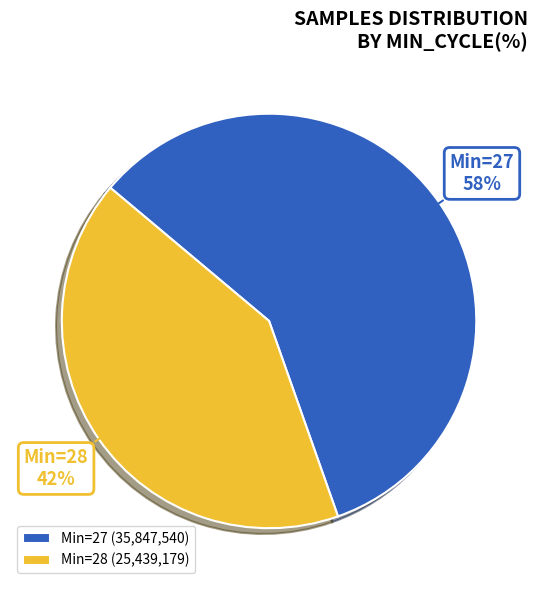

Combined, do Min=27 and Min=28 account for over 50%?

Yes